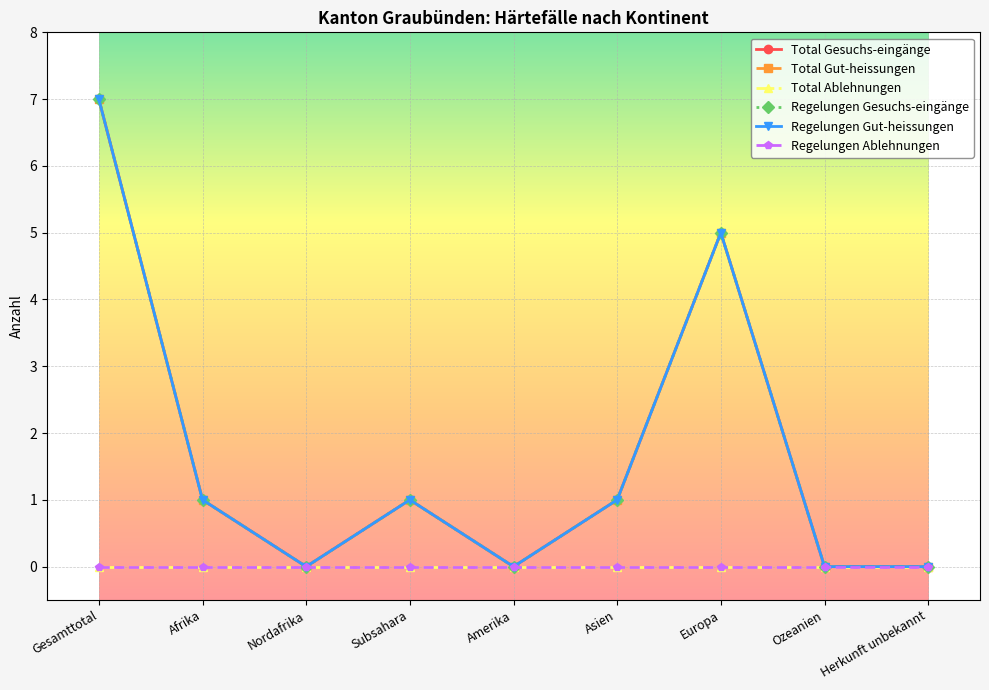

True or false: Regelungen Ablehnungen and Regelungen Gesuchs-eingänge cross at least once.

False